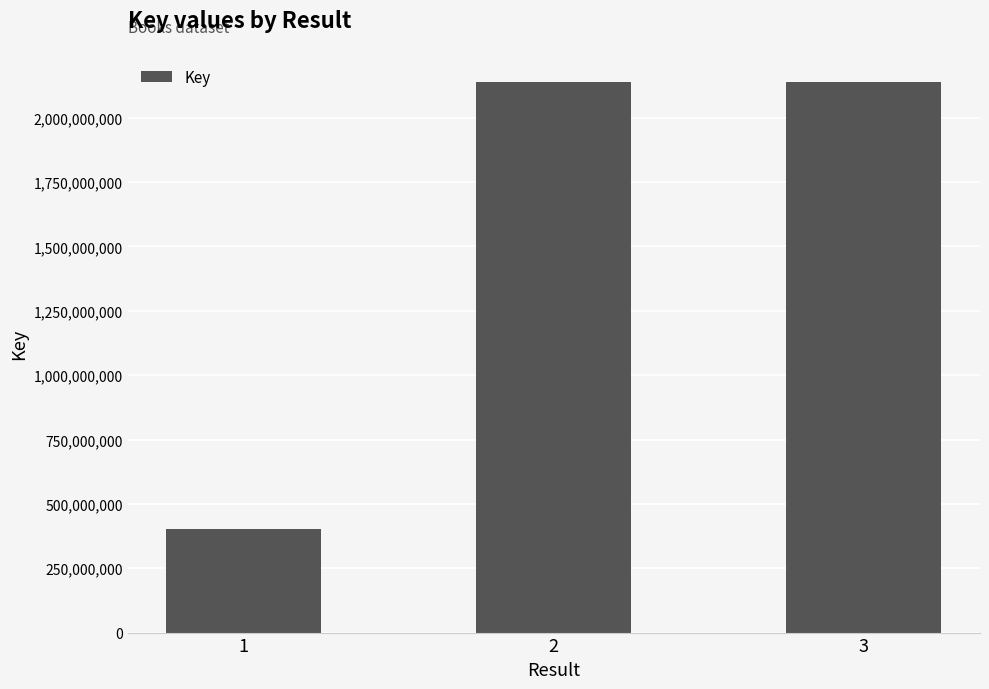

True or false: the data shows 653237129 at 1.

False